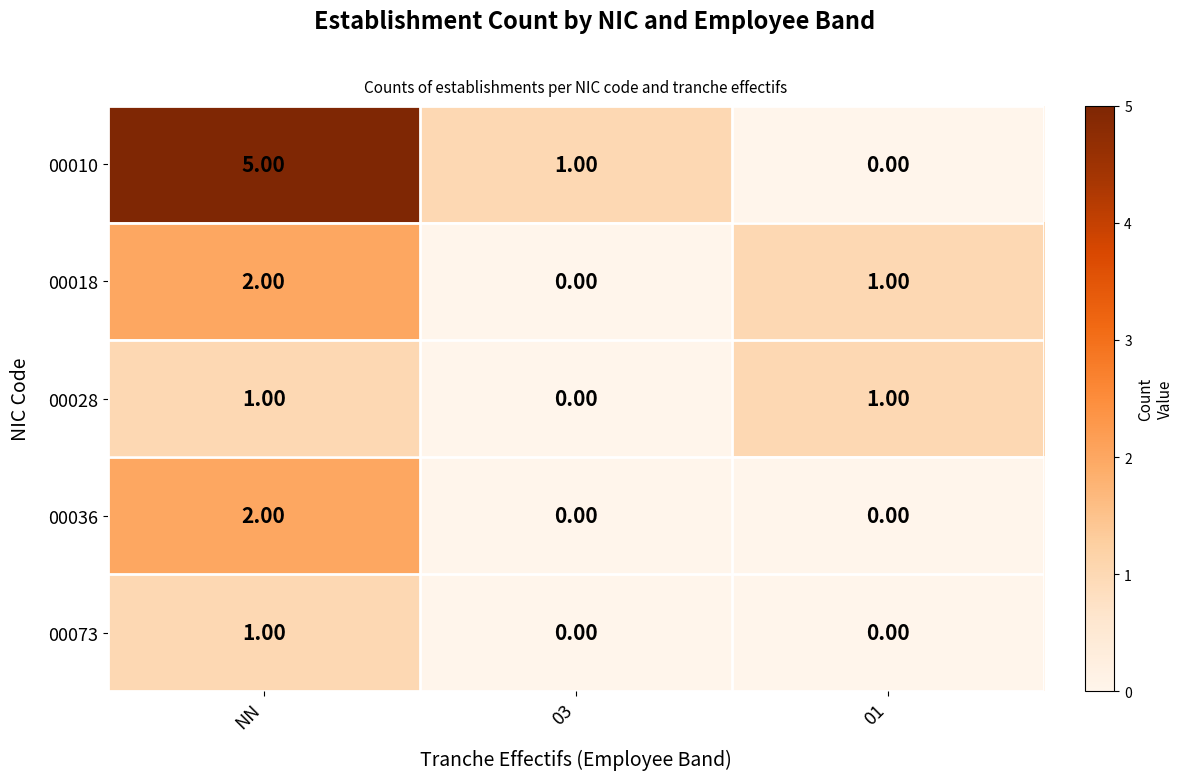

What is the difference between the highest and lowest values at NN?

4